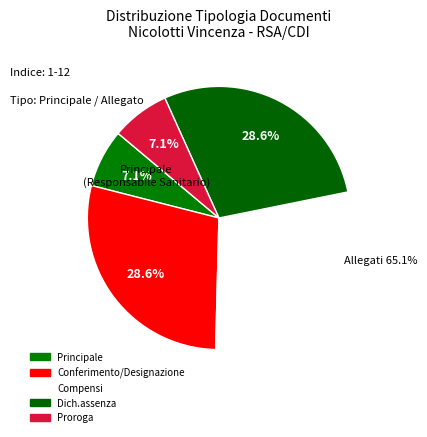

What is the change in value from Principale to Compensi?

+3